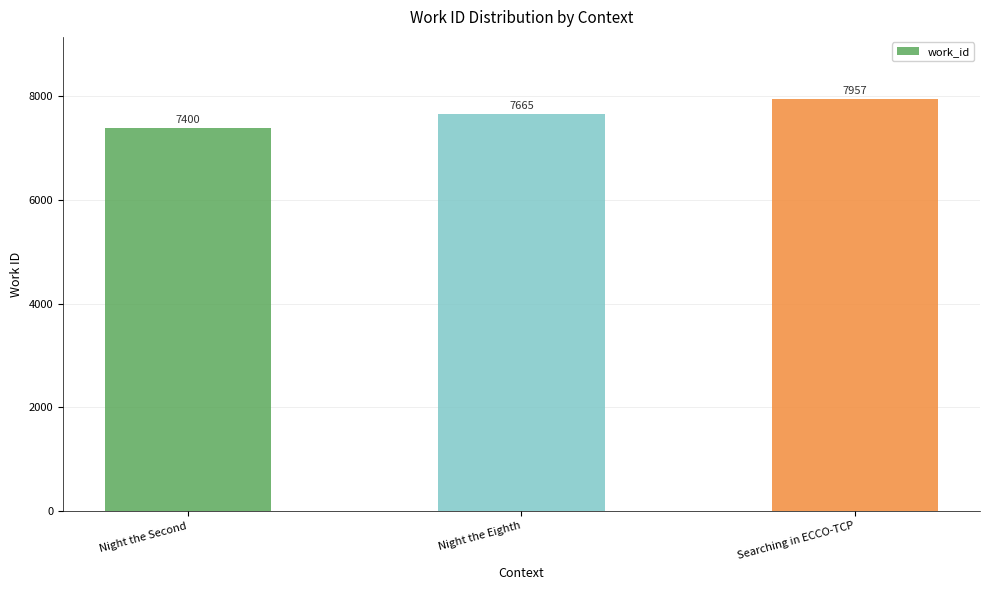

What value does the data have at Night the Eighth, to the nearest 100?

7700